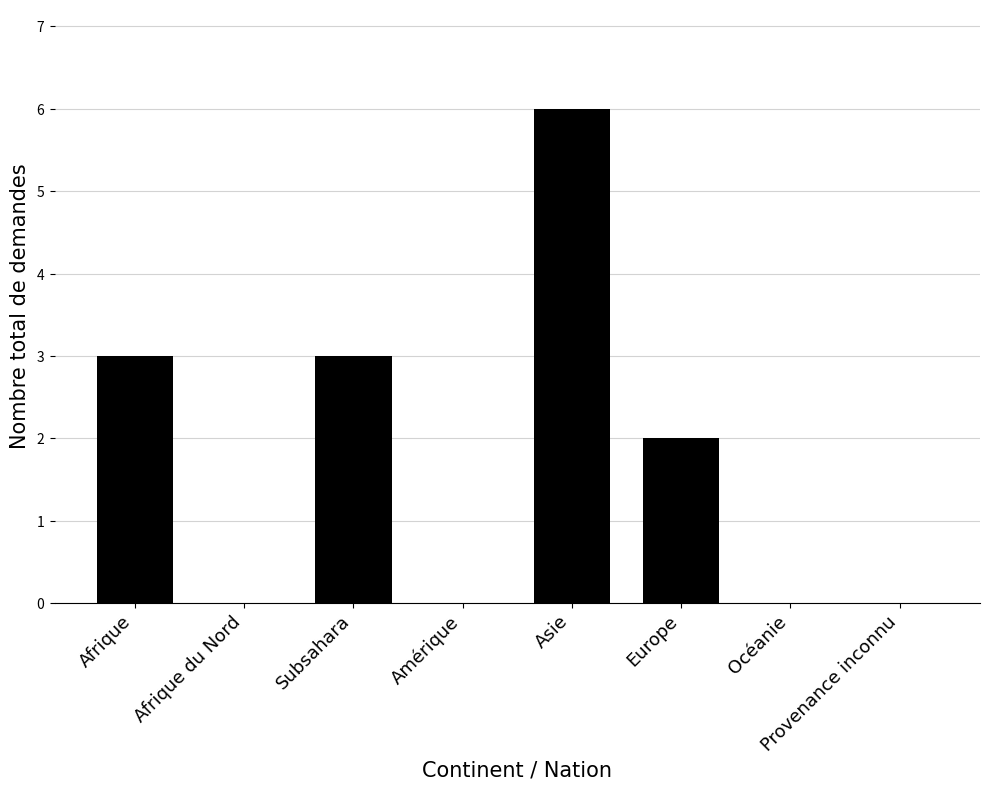

What is the greatest value displayed?

6